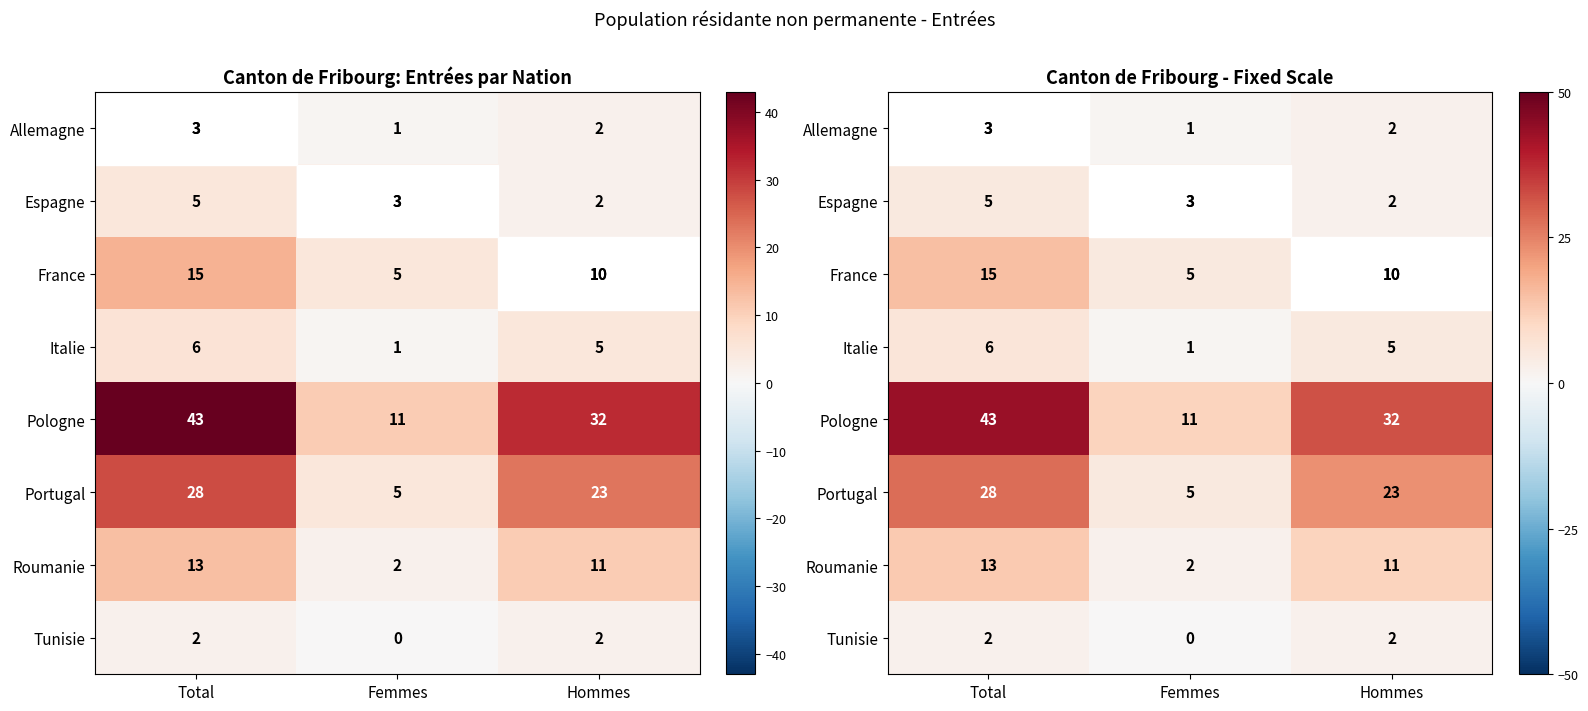

Is it true that Portugal equals 28 at Total?

True